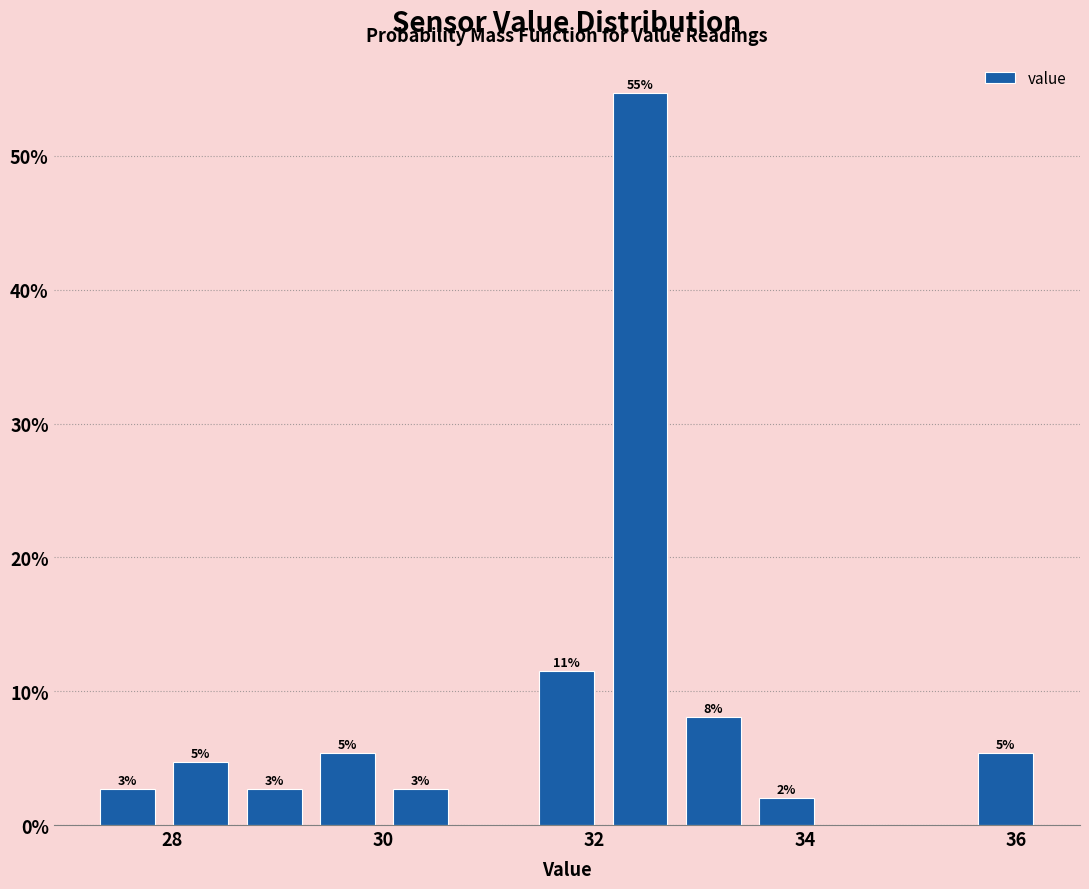

Around what value on the x-axis is the tallest bar? Give the approximate position of its centre, as read against the axis.

32.4